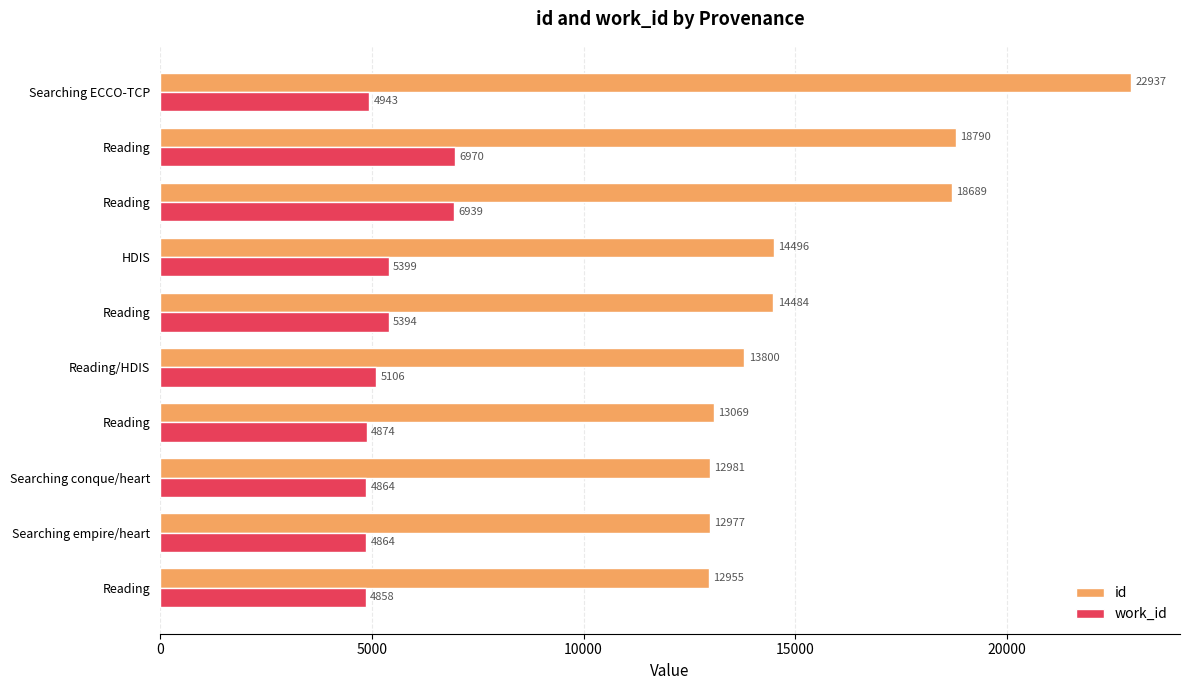

What are all the series names shown in the legend?

id, work_id